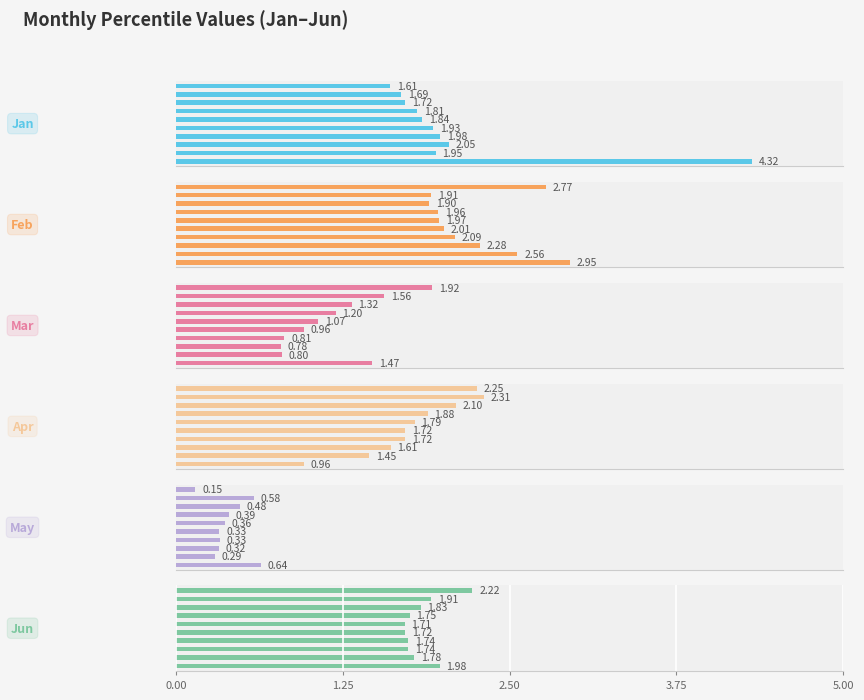

What is the smallest value displayed?

0.1